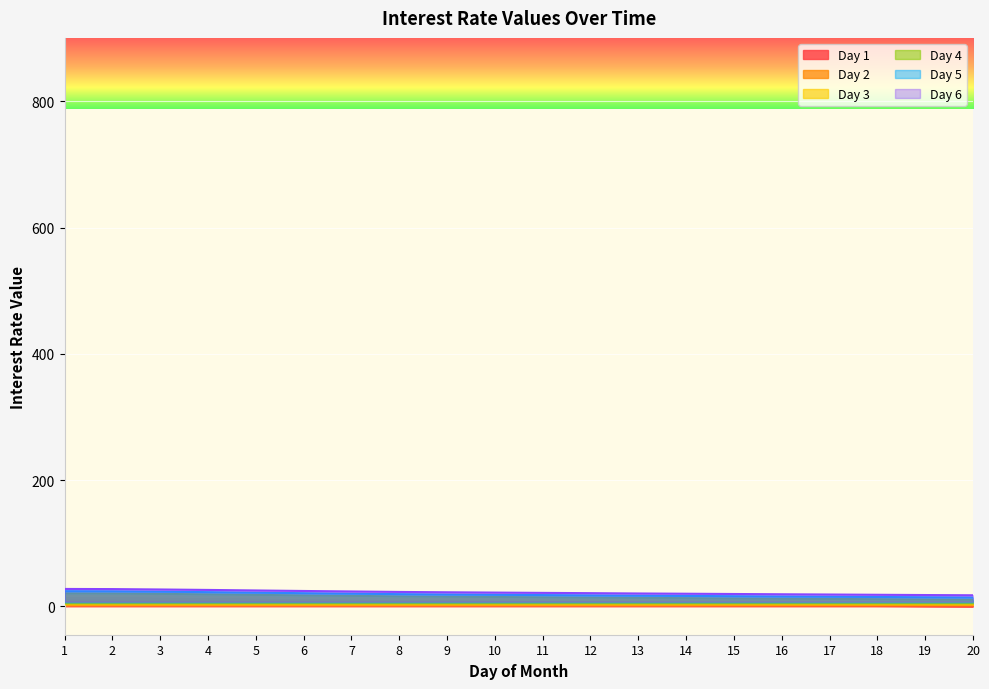

What is the total value across all series at 17?

59.6